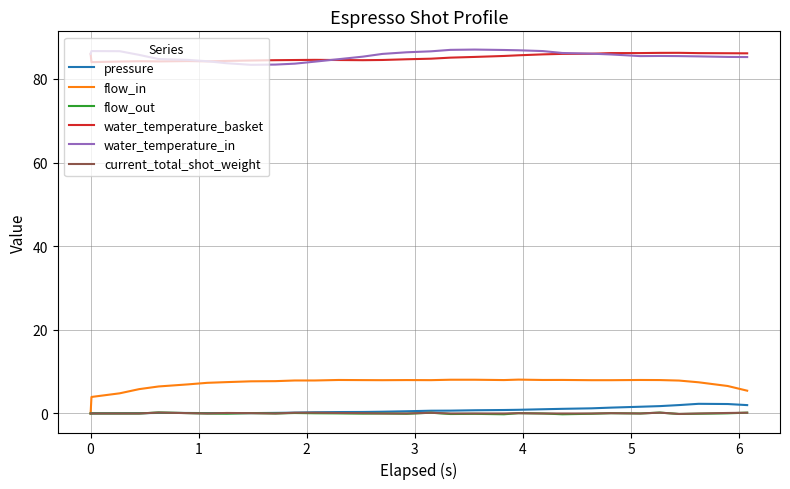

True or false: pressure and water_temperature_in intersect in this chart.

False